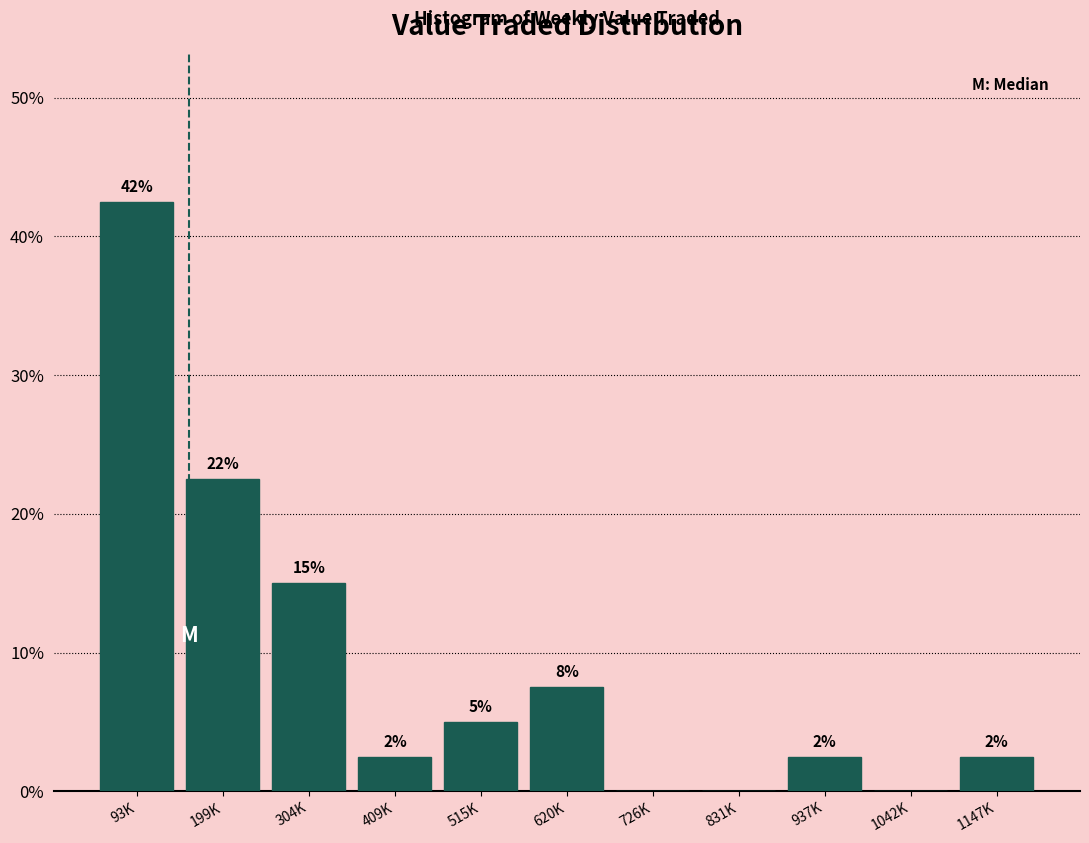

Are the bars horizontal?

No